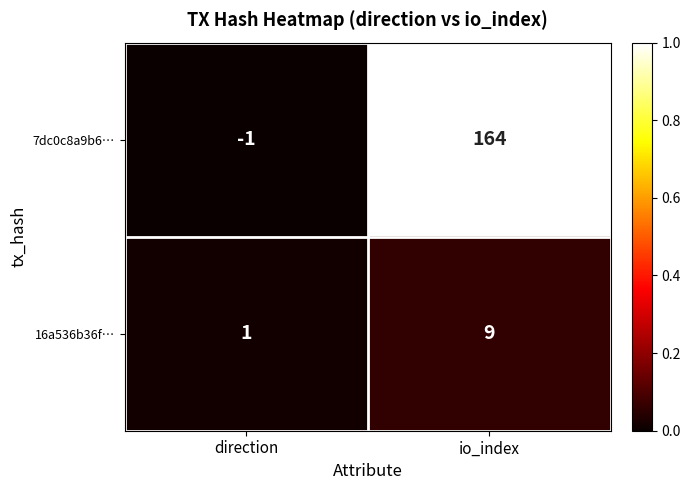

How many distinct data groups are displayed?

2